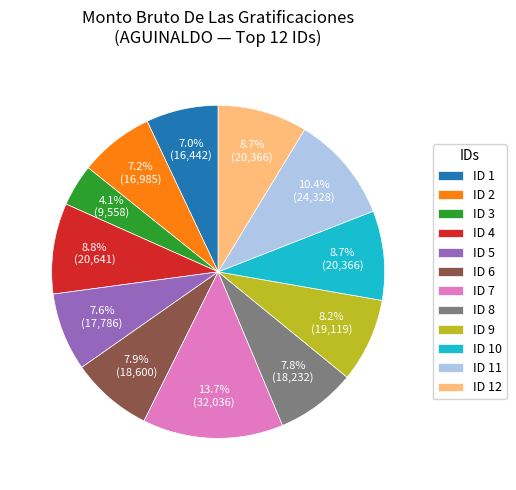

How many slices are in this pie chart?

12